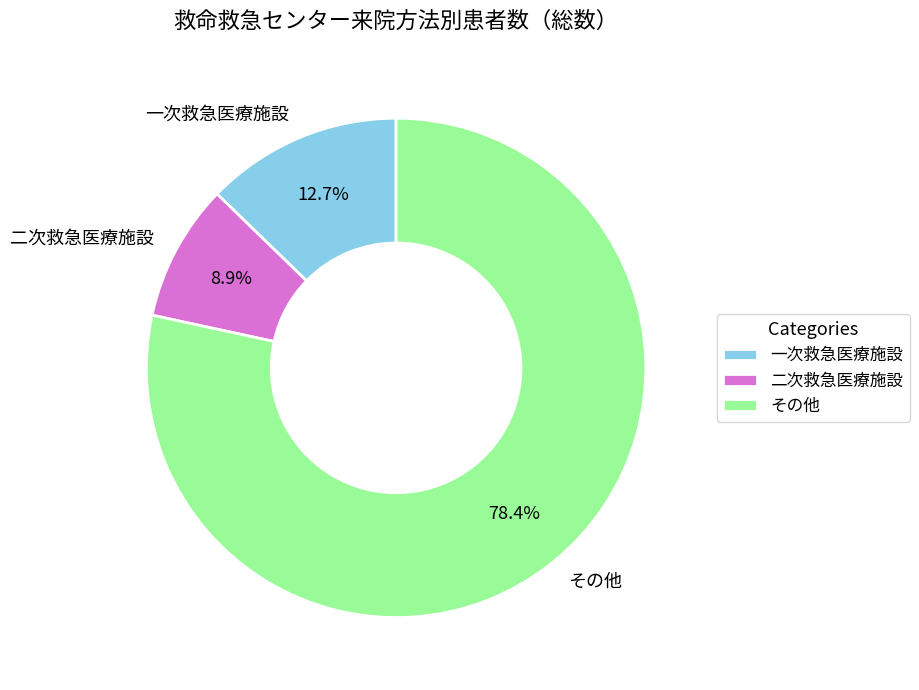

How many segments does this pie chart have?

3